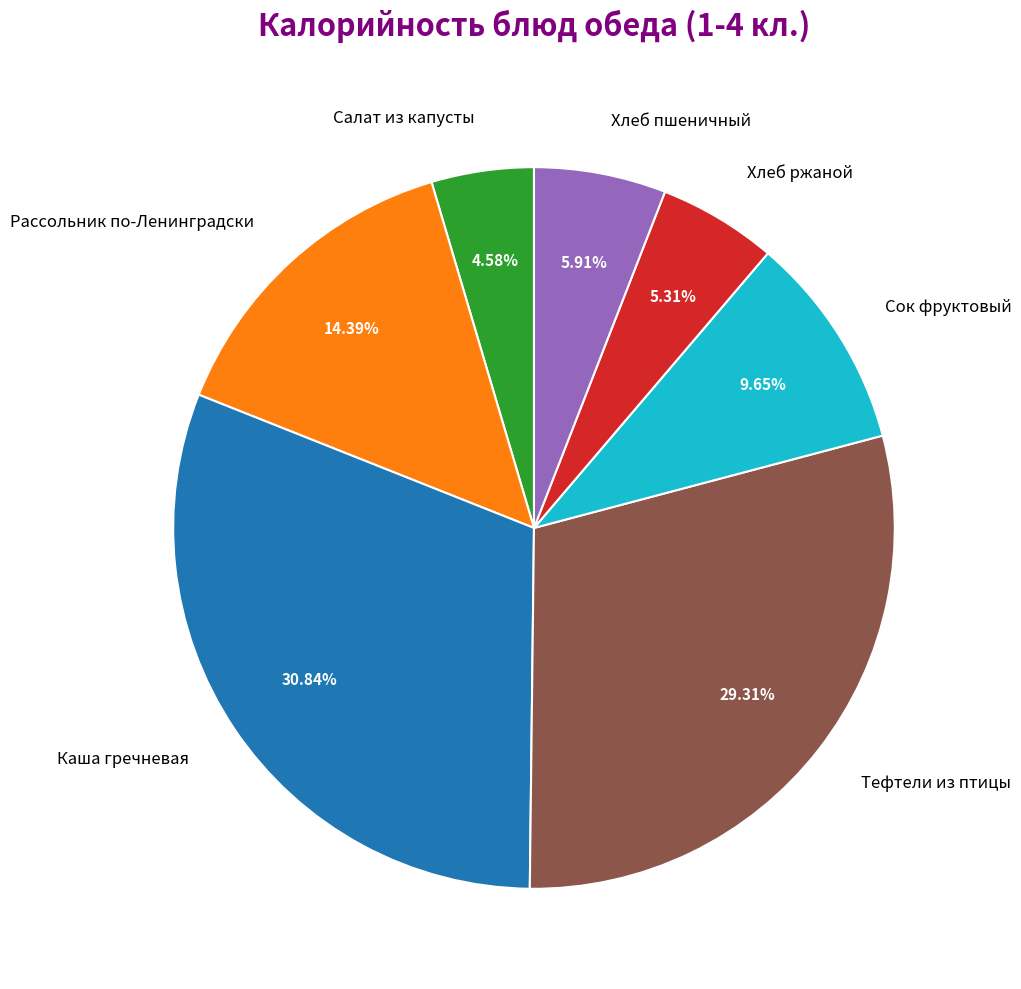

The Каша гречневая slice represents 31% of the pie. True or false?

True